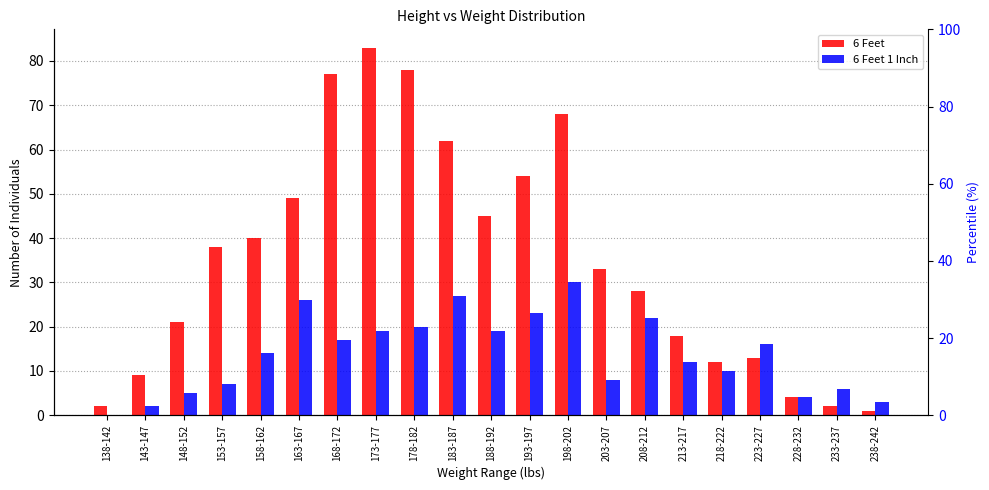

Between 213-217 and 193-197, which is larger?

193-197